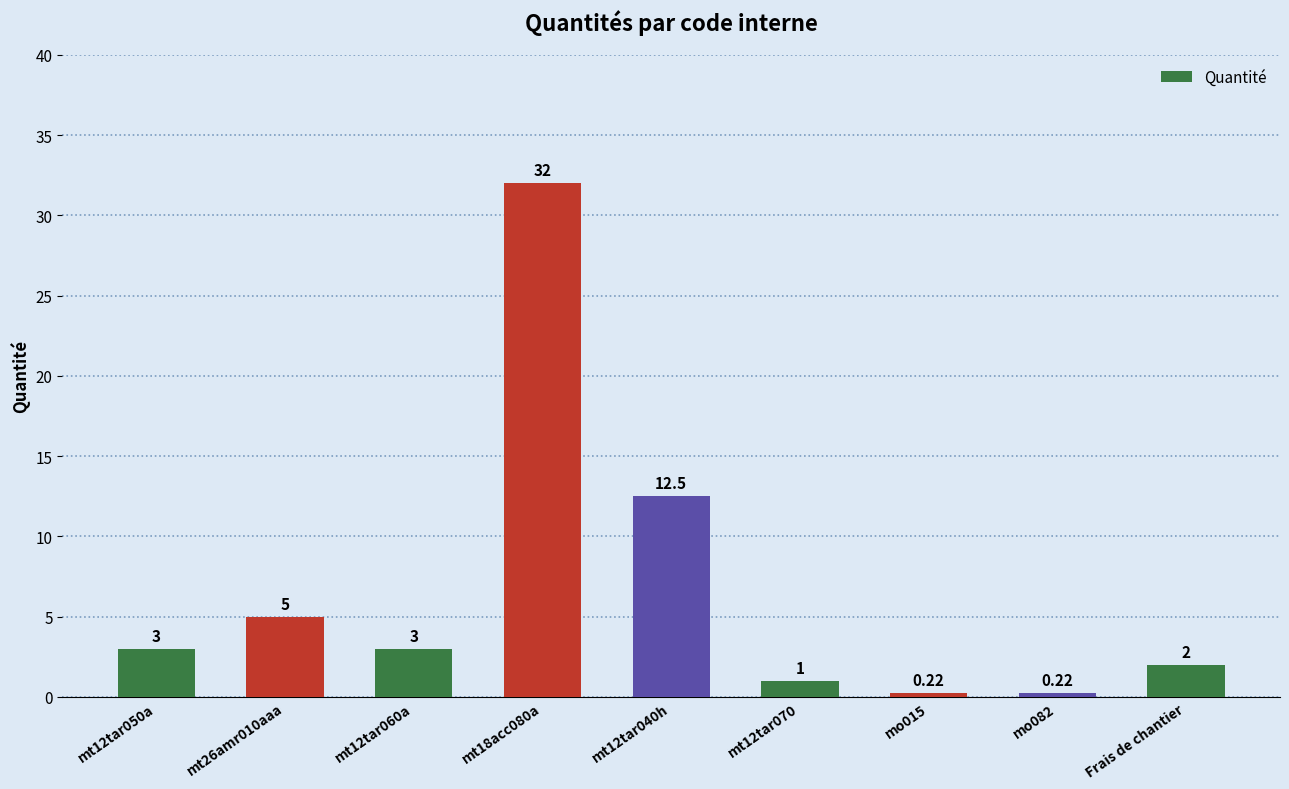

What is the label of the 3rd bar from the right?

mo015